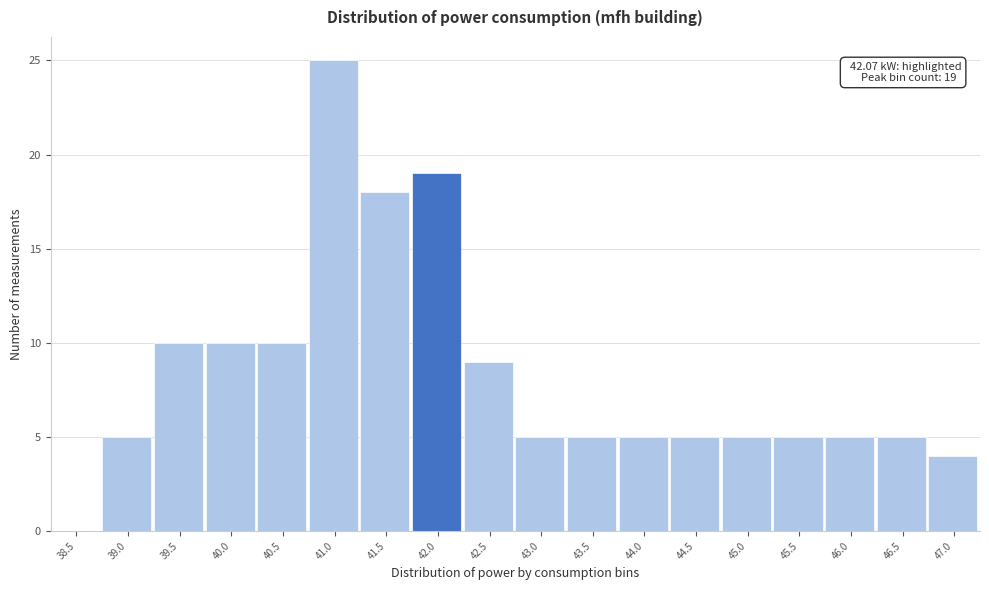

Reading right to left, transcribe all the data shown in this chart.

47.0=4	46.5=5	46.0=5	45.5=5	45.0=5	44.5=5	44.0=5	43.5=5	43.0=5	42.5=9	42.0=19	41.5=18	41.0=25	40.5=10	40.0=10	39.5=10	39.0=5	38.5=0